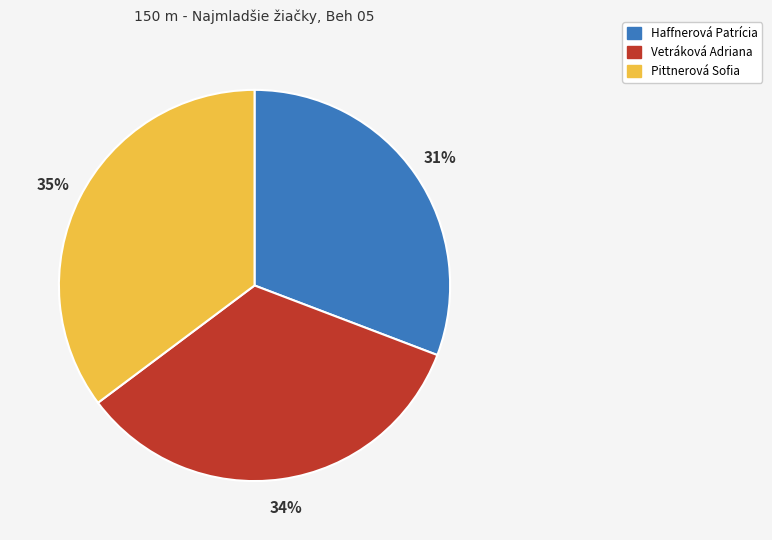

Which category has the smallest portion of the pie?

Haffnerová Patrícia